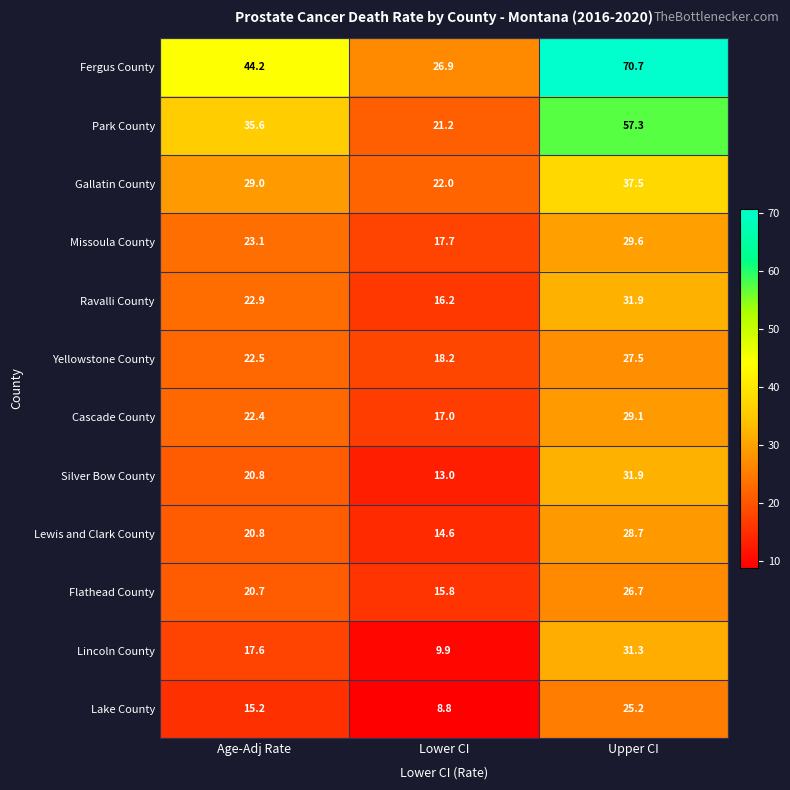

What is the total value across all series at Upper CI?

427.4